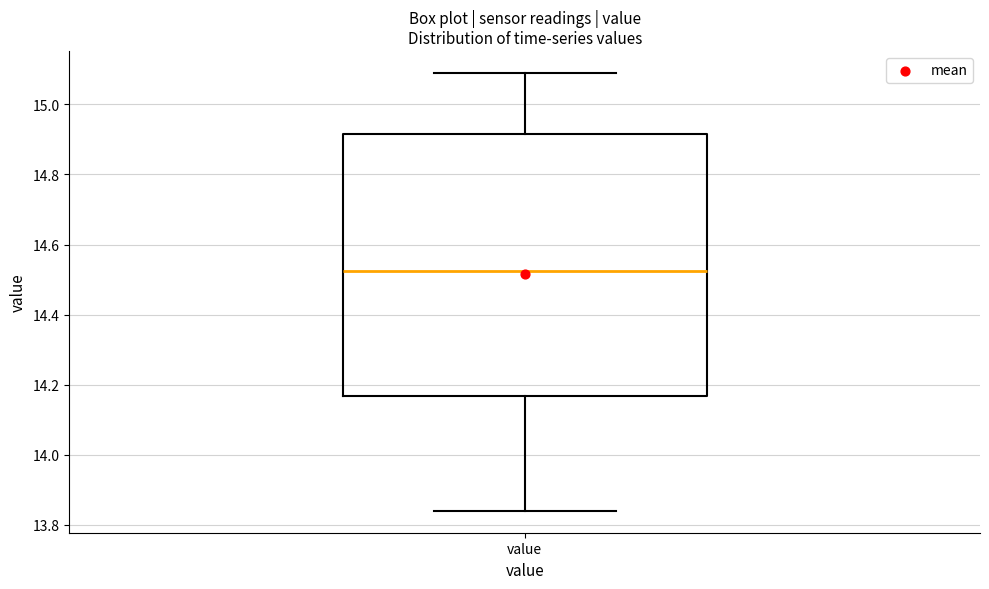

Read this box plot against the y-axis: the position of the median line, the range covered by the box, and the ends of both whiskers. The values are not printed on the chart, so give them approximately, as read against the axis.

median 14.52, box 14.16 to 14.92, whiskers 13.84 to 15.10